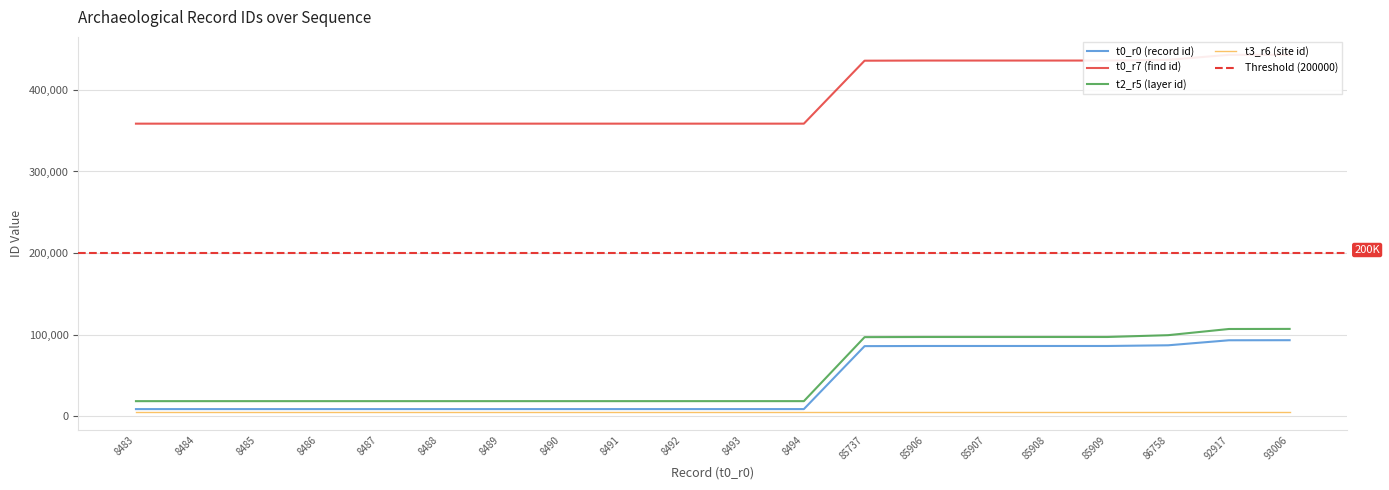

True or false: t2_r5 (layer id) and t0_r0 (record id) intersect in this chart.

False